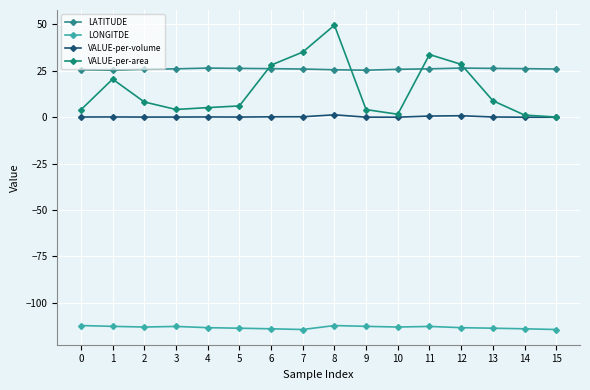

How many series are shown in this chart?

4